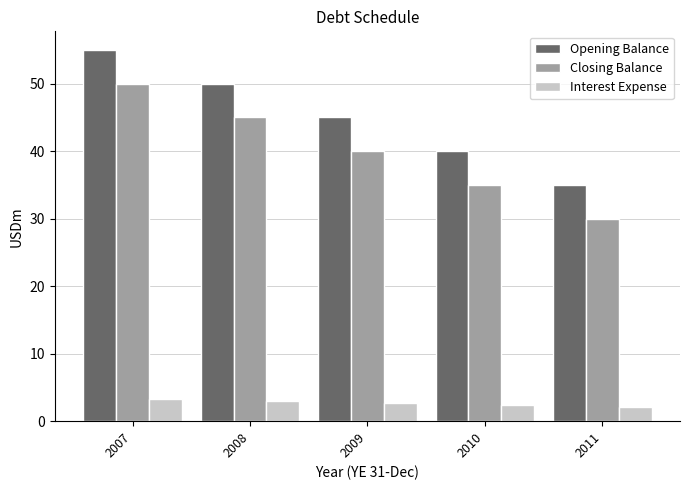

How many groups of bars are there?

5